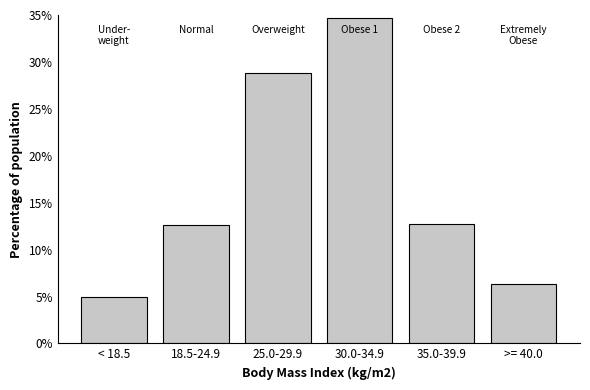

Where does the data first go above 12?

18.5-24.9